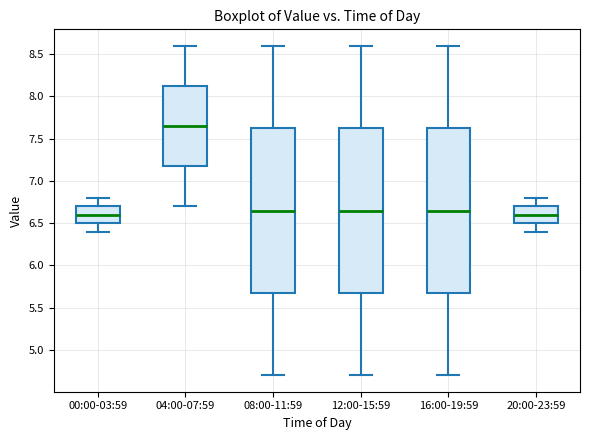

Where does the lower whisker of the box for 08:00-11:59 end on the y-axis? The values are not printed on the chart, so give them approximately, as read against the axis.

4.70